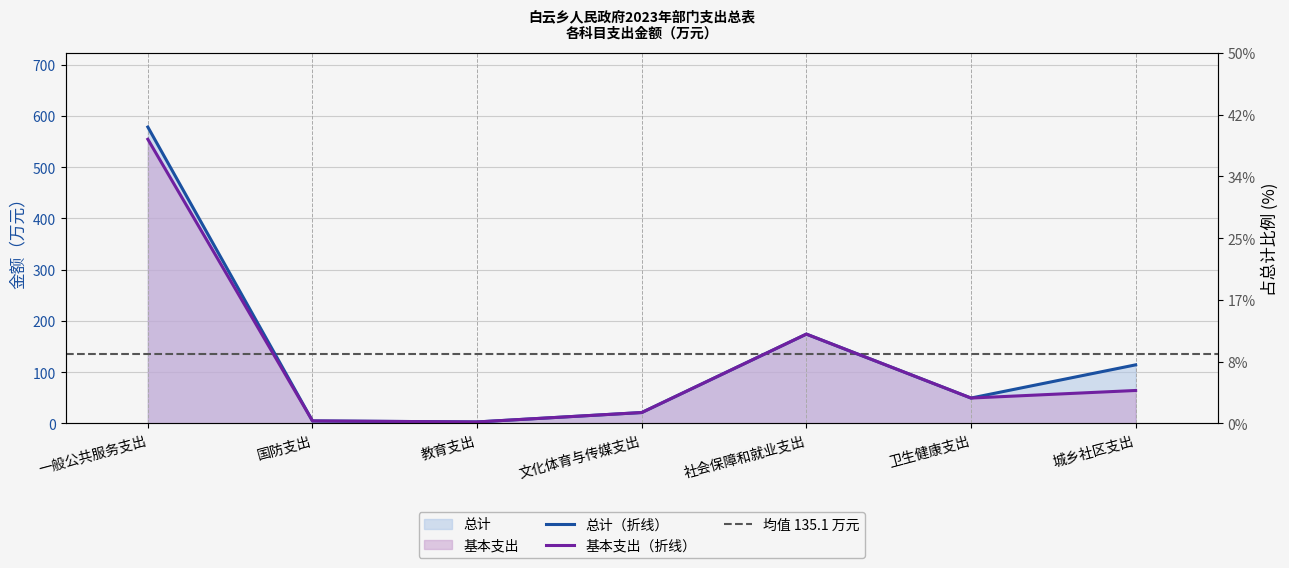

At which category is the sum across all series the highest?

一般公共服务支出